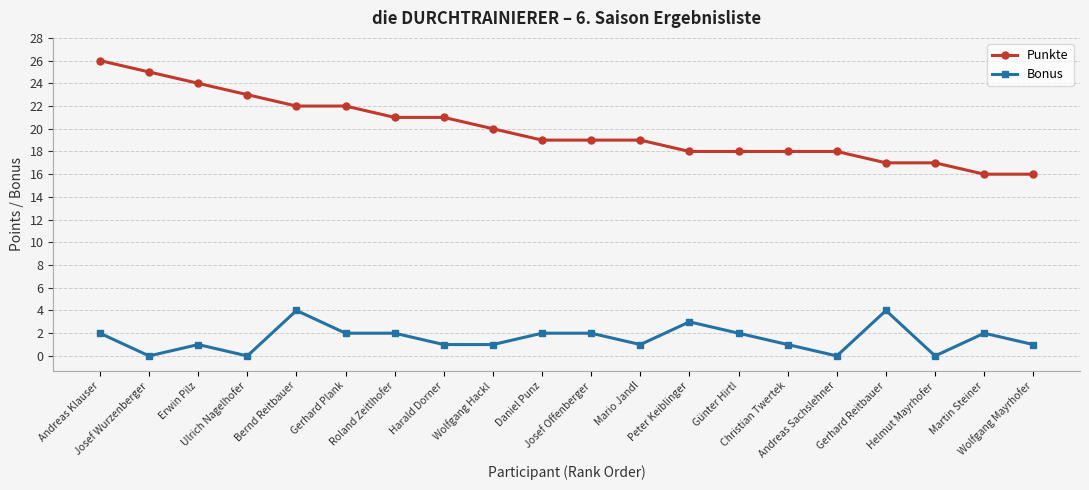

Rank the series by their average value, from lowest to highest.

Bonus, Punkte